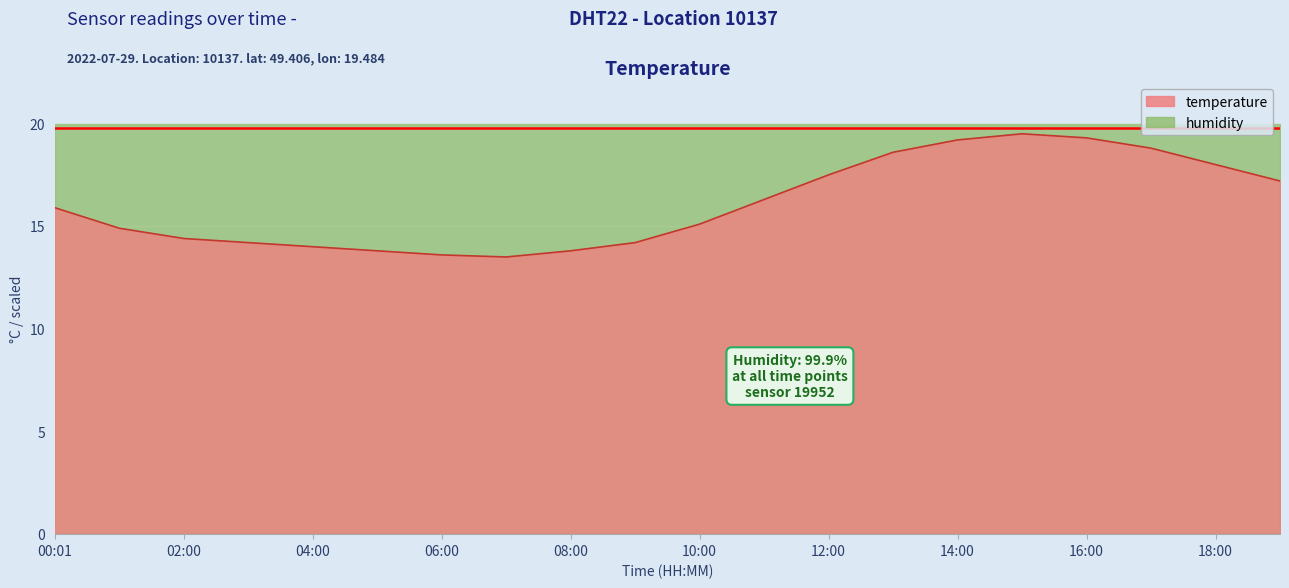

How many values are below 15?

9